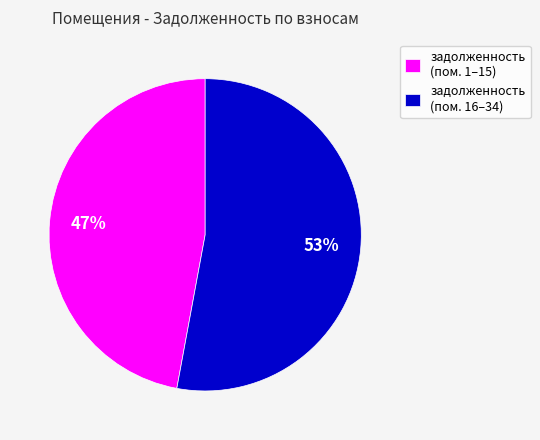

To the nearest percent, what is the difference between the largest and smallest slice percentages?

6%